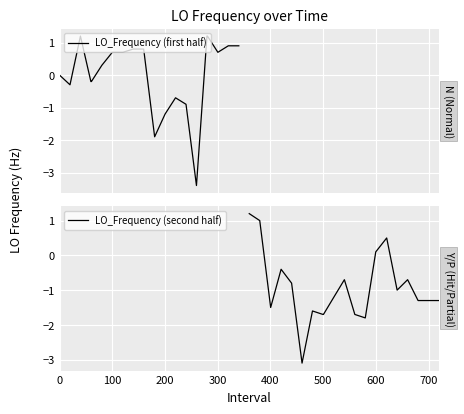

Reading right to left, transcribe all the data shown in this chart.

LO_Frequency (first half): 0.9	0.9	0.7	1.2	1.2	-3.4	-0.9	-0.7	-1.2	-1.9	0.8	0.8	0.7	0.7	0.3	-0.2	-0.2	1.2	-0.3	0.0
LO_Frequency (second half): -1.3	-1.3	-1.3	-0.7	-1.0	0.5	0.1	-1.8	-1.7	-0.7	-1.2	-1.7	-1.7	-1.6	-3.1	-0.8	-0.4	-1.5	1.0	1.2